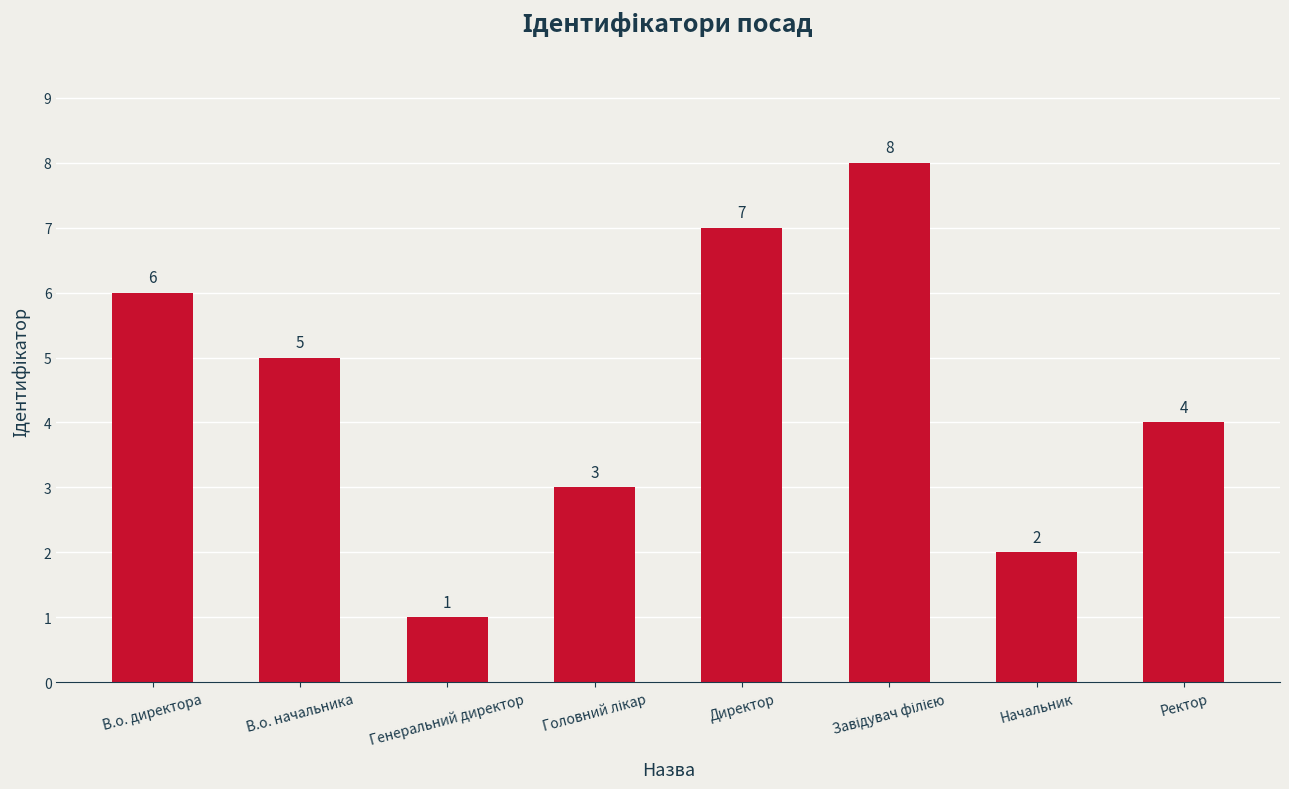

Reading left to right, list all the values displayed in this chart.

6	5	1	3	7	8	2	4